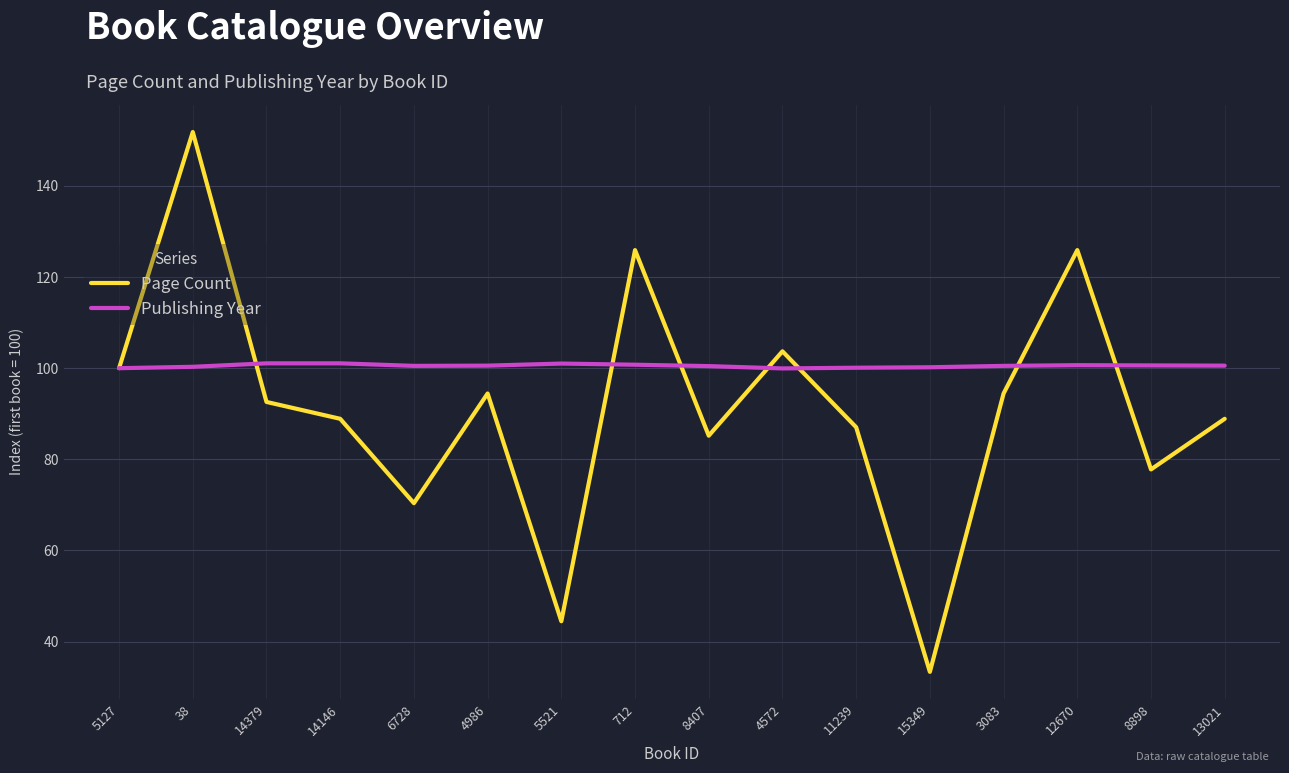

Is the value of Publishing Year at 5127 greater than the value of Page Count at 4986?

Yes